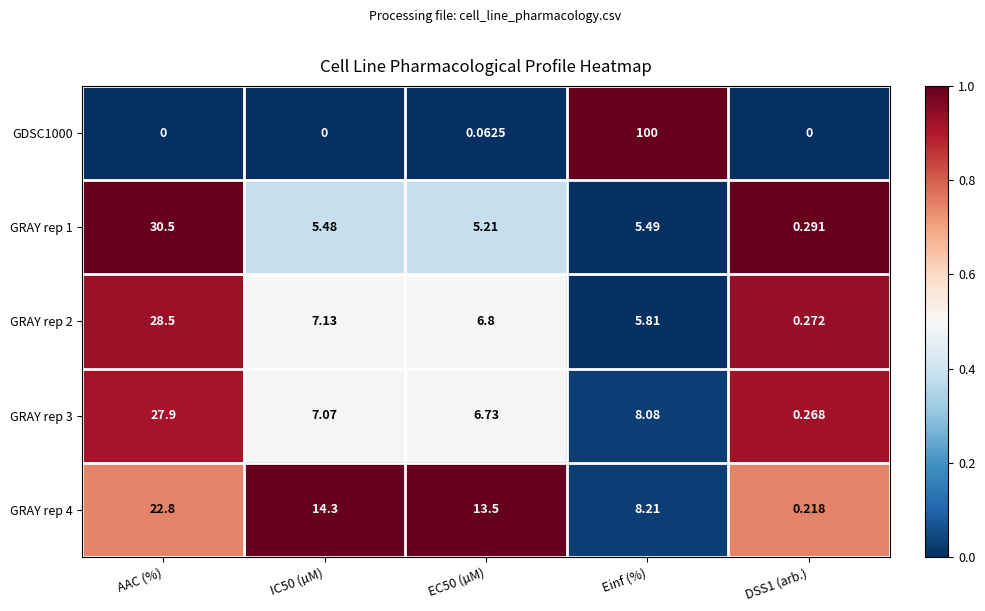

Which series has the widest spread of values?

GDSC1000